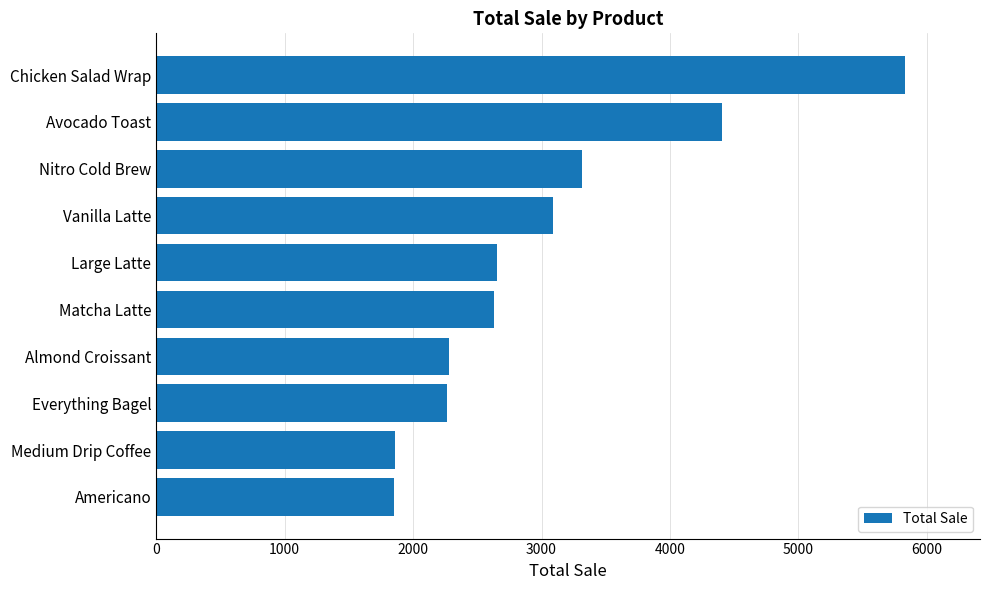

What is the sum of the values at Everything Bagel and Chicken Salad Wrap?

8091.0